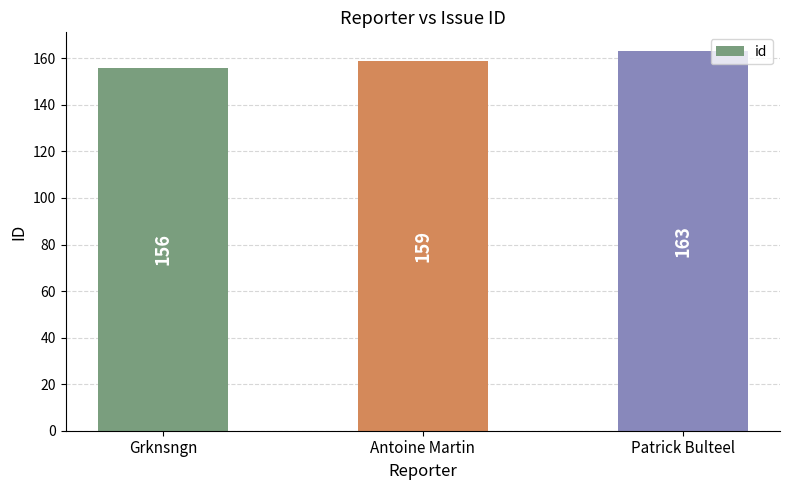

How many series are shown in this chart?

1